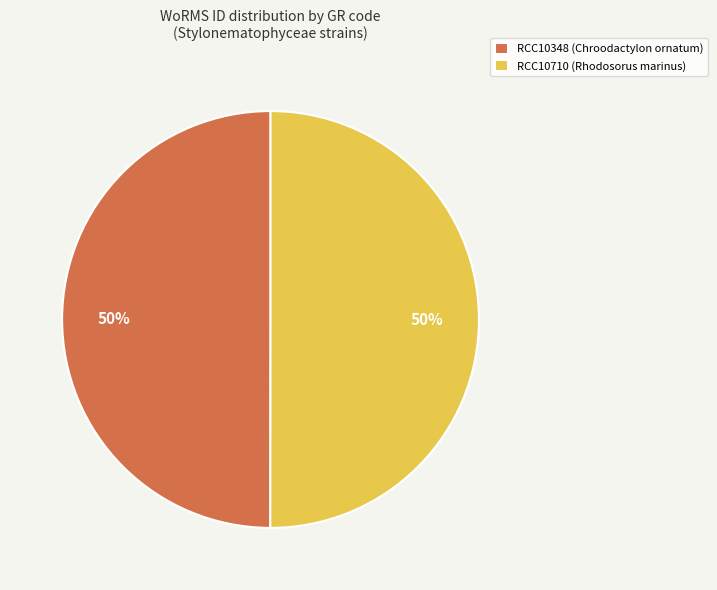

To the nearest percent, what portion does RCC10348 (Chroodactylon ornatum) represent?

50%